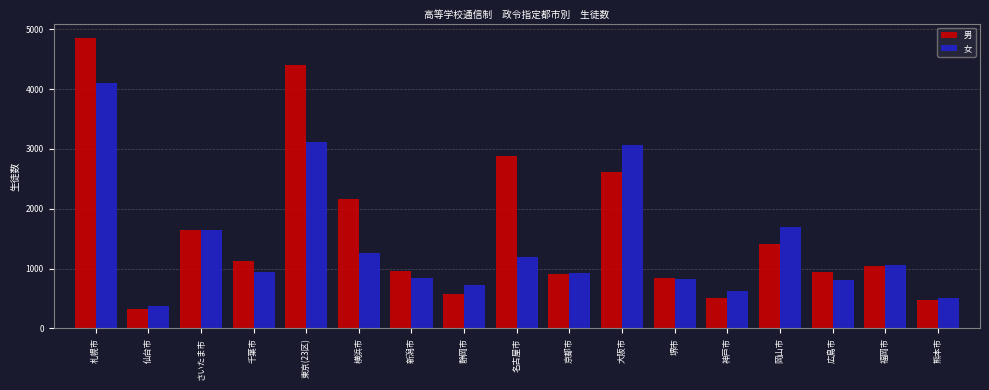

At which category is the sum across all series the highest?

札幌市